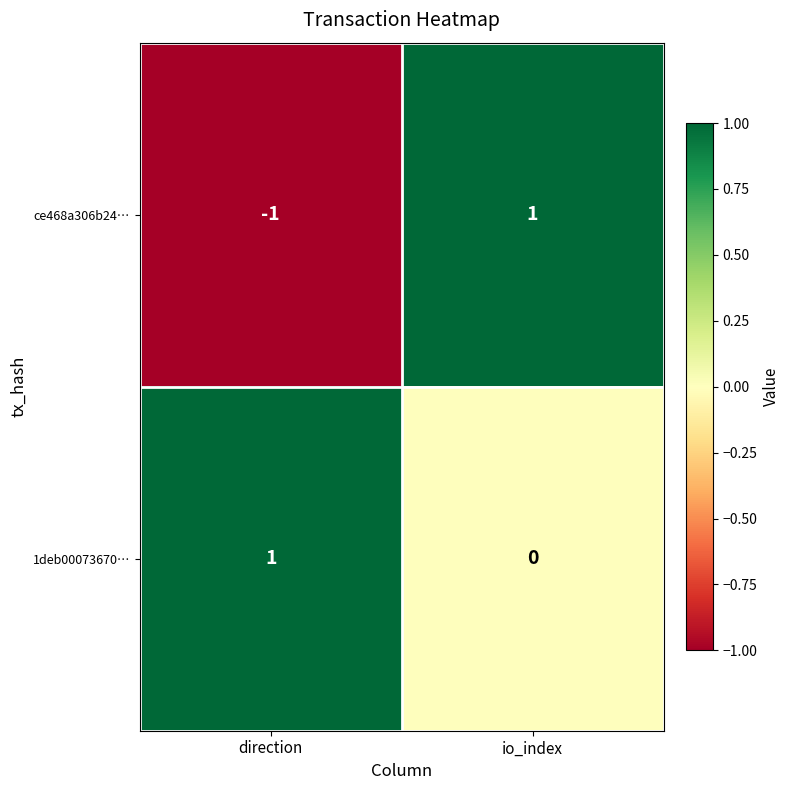

Which series changed the most between direction and io_index?

ce468a306b24…